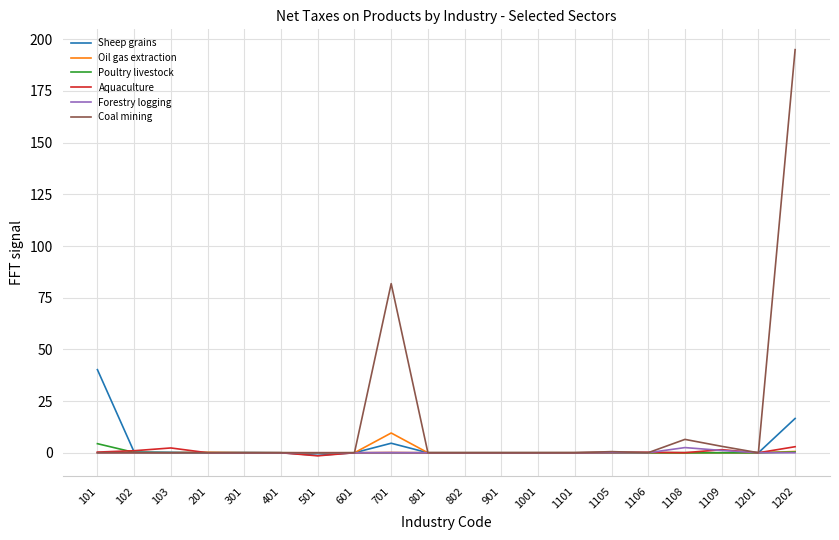

Which series has the largest total across all categories?

Coal mining